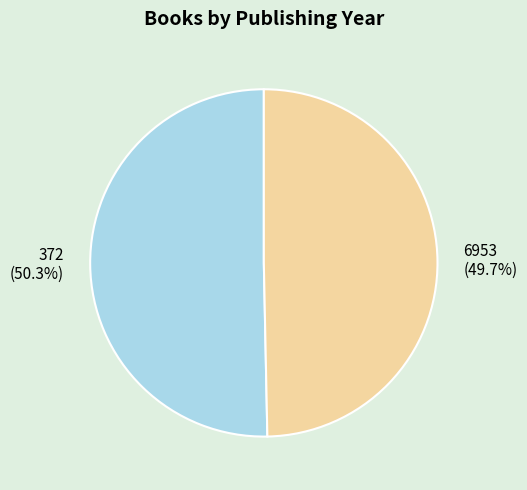

Which category has the smallest portion of the pie?

6953